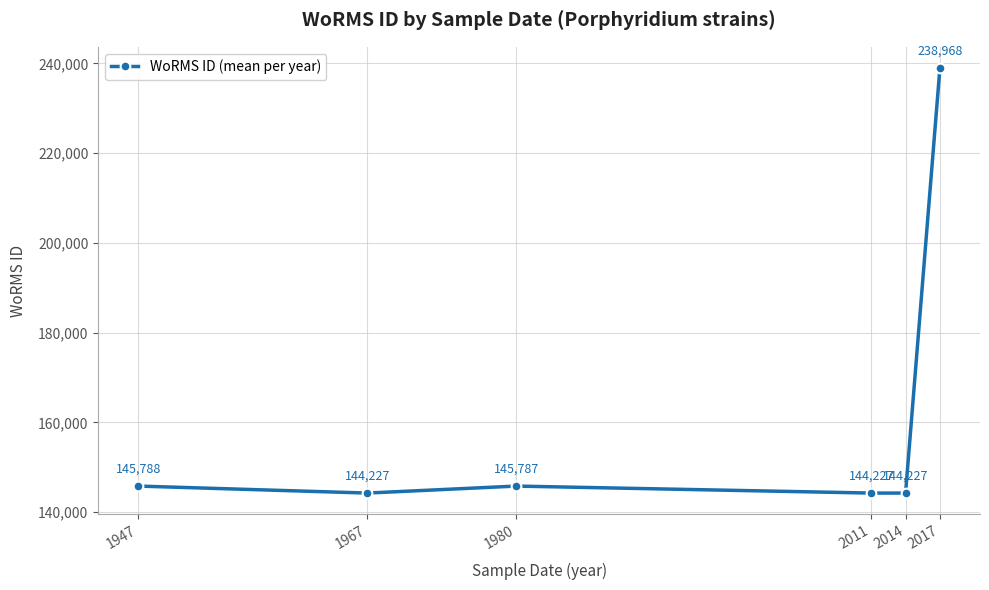

Is this an area chart (filled region under the line)?

No